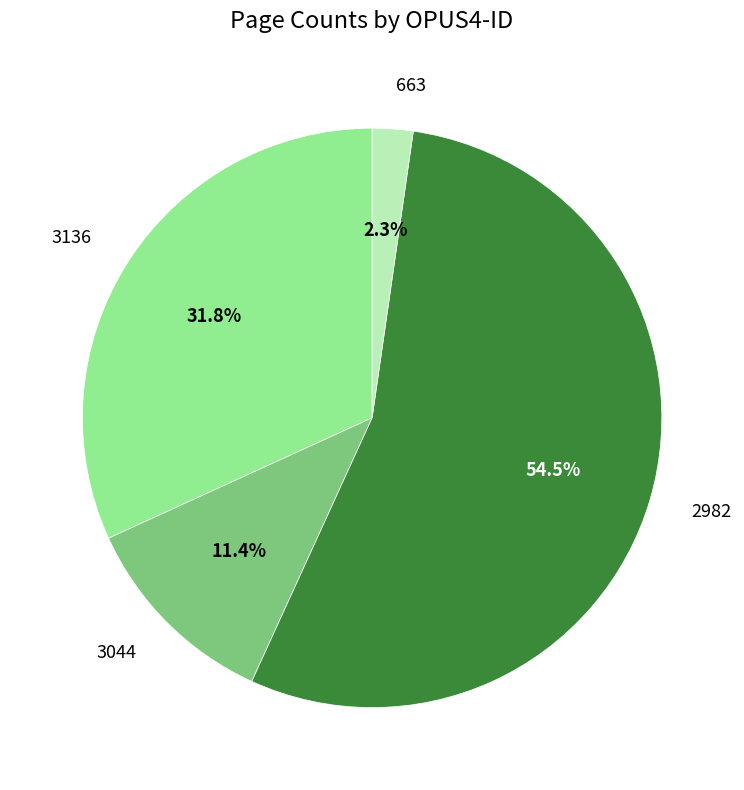

Between 3044 and 3136, which is larger?

3136